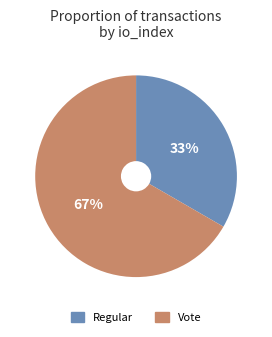

How many slices are in this pie chart?

2